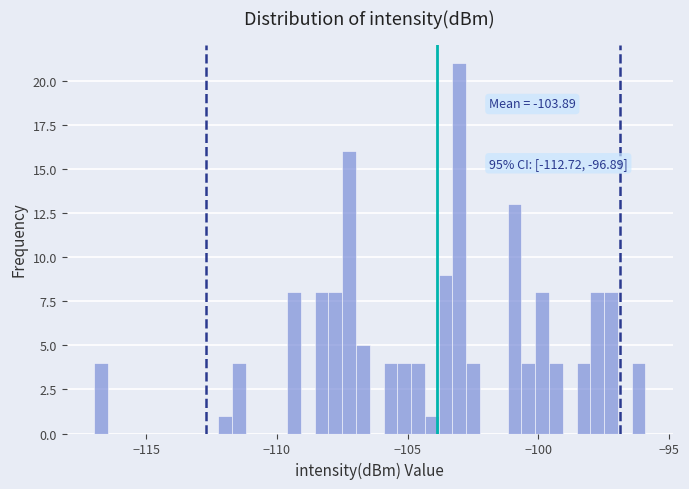

Read against the x-axis, roughly where is the centre of the tallest bar?

-103.0